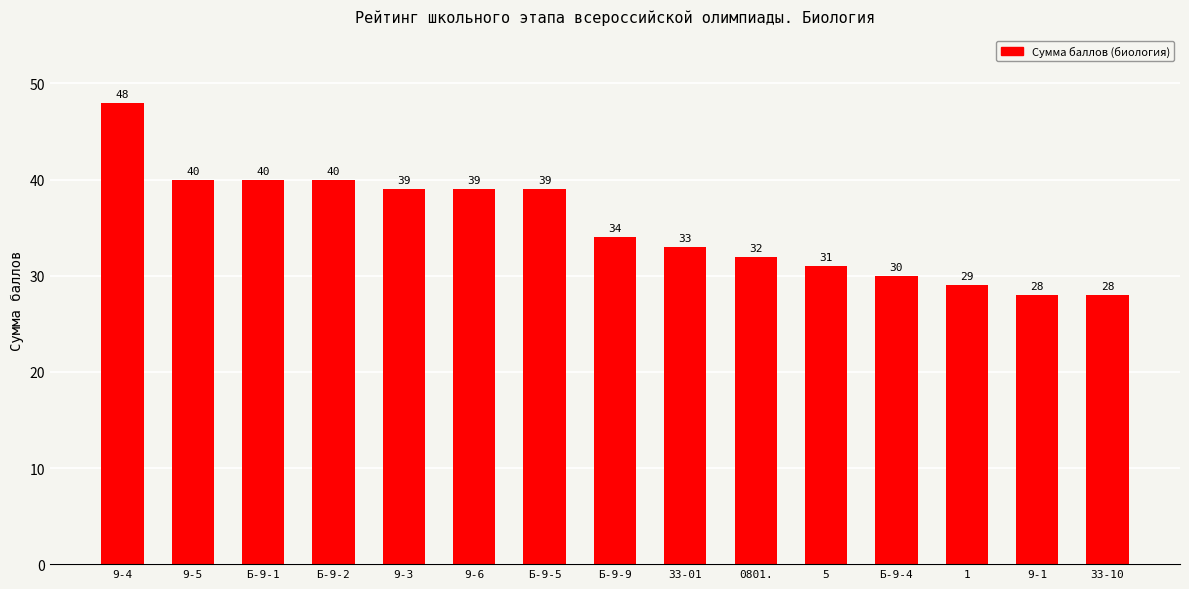

How many series are shown in this chart?

1